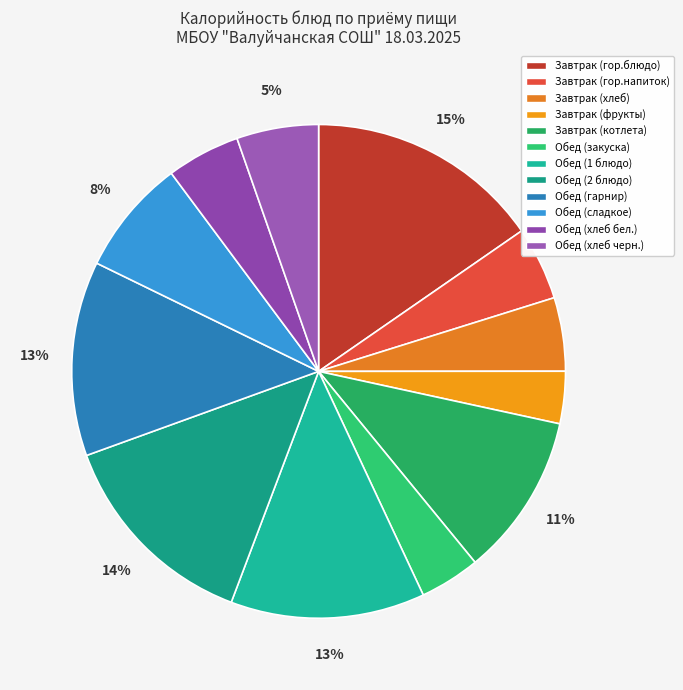

How many slices are in this pie chart?

12